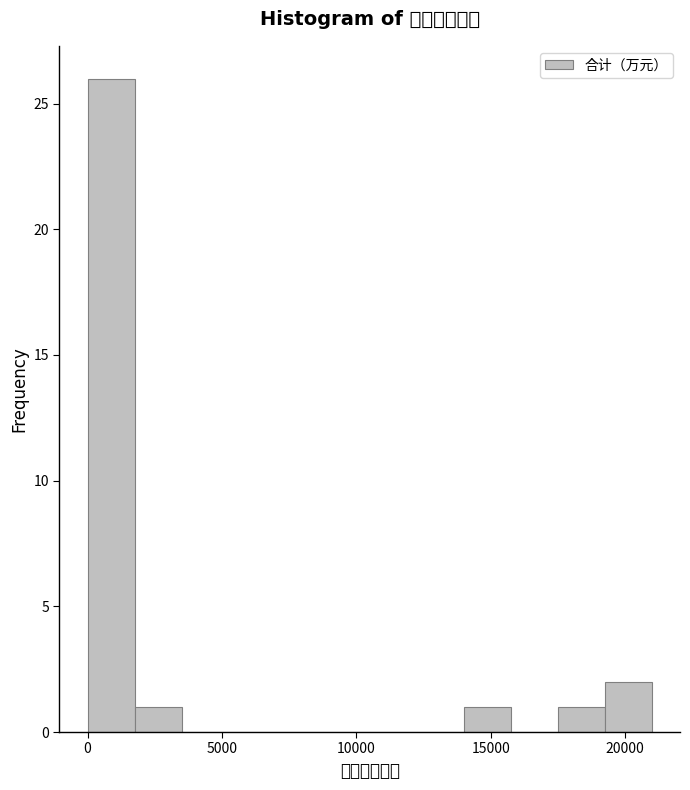

Around what value on the x-axis is the tallest bar? Give the approximate position of its centre, as read against the axis.

1000